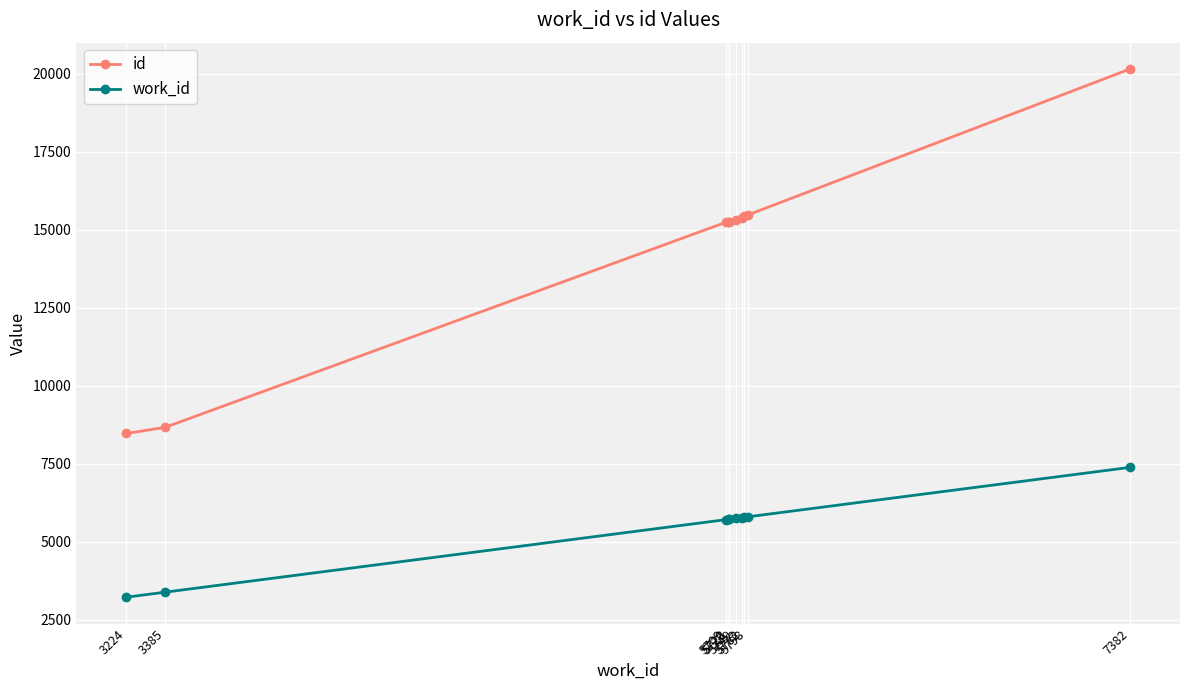

What is the value of the id point at the 8th from the left?

15428